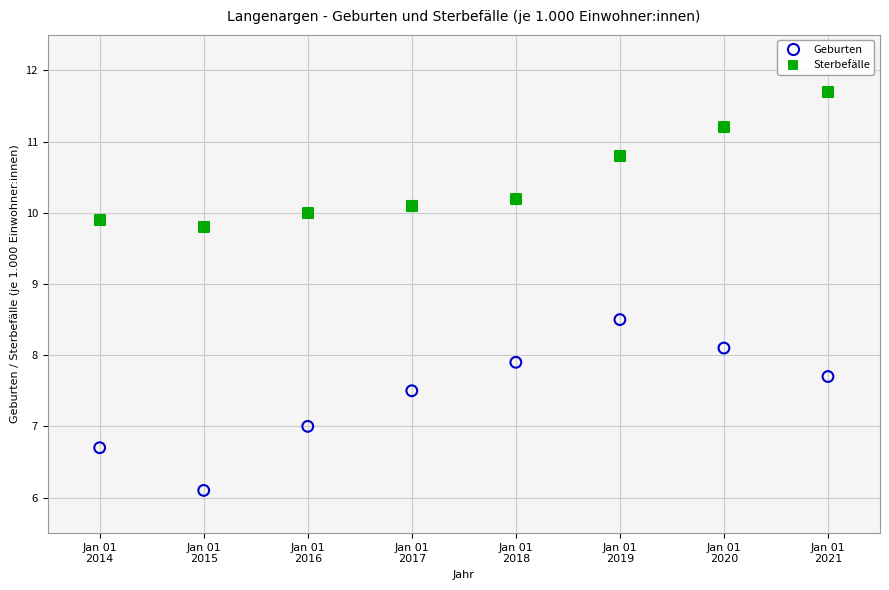

Which series has the widest spread of Y values?

Geburten